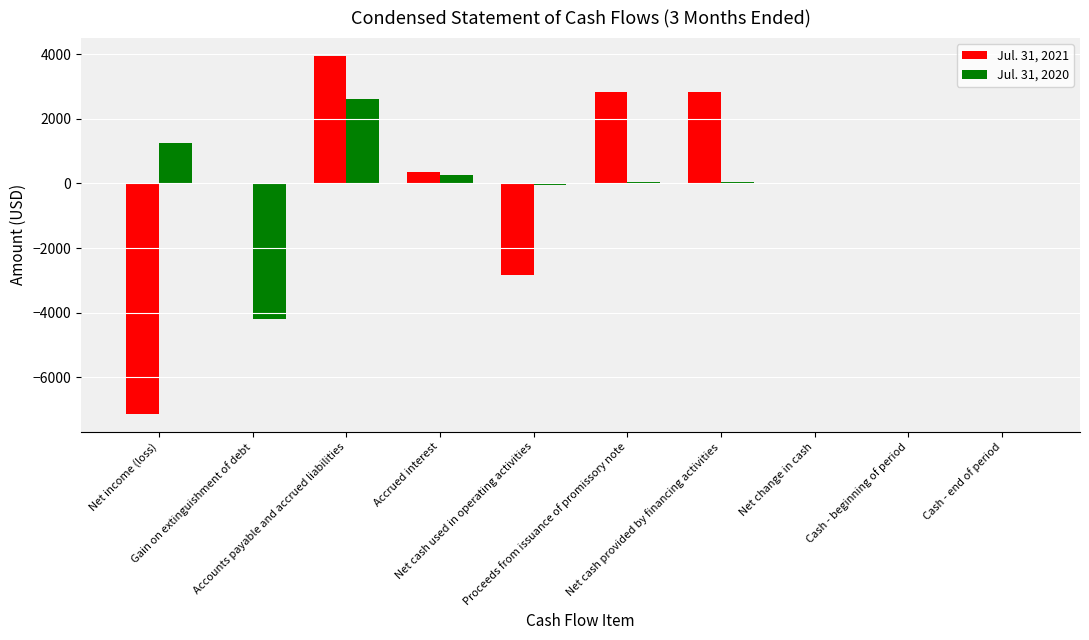

At which category is the sum across all series the highest?

Accounts payable and accrued liabilities